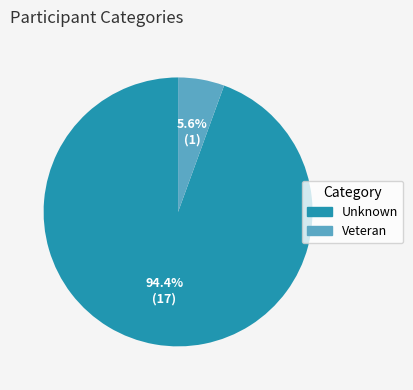

What is the majority slice?

Unknown